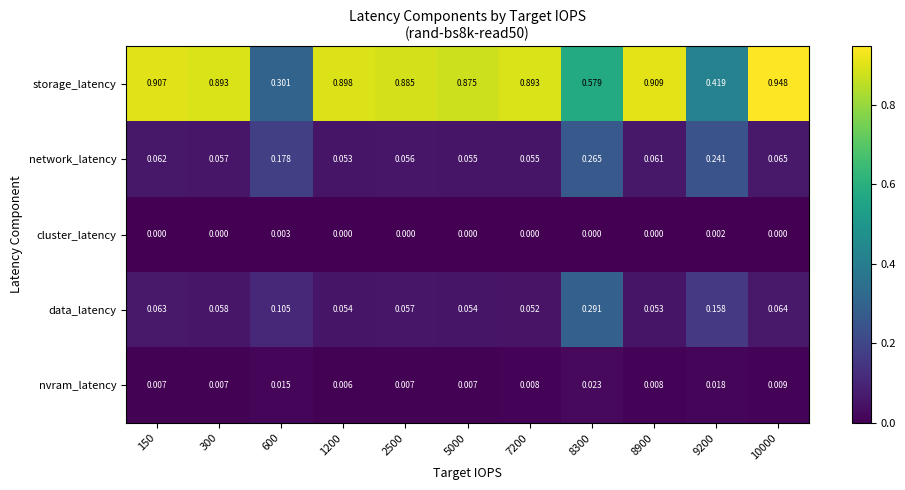

Rank the series at 300 from highest to lowest value.

storage_latency, data_latency, network_latency, nvram_latency, cluster_latency